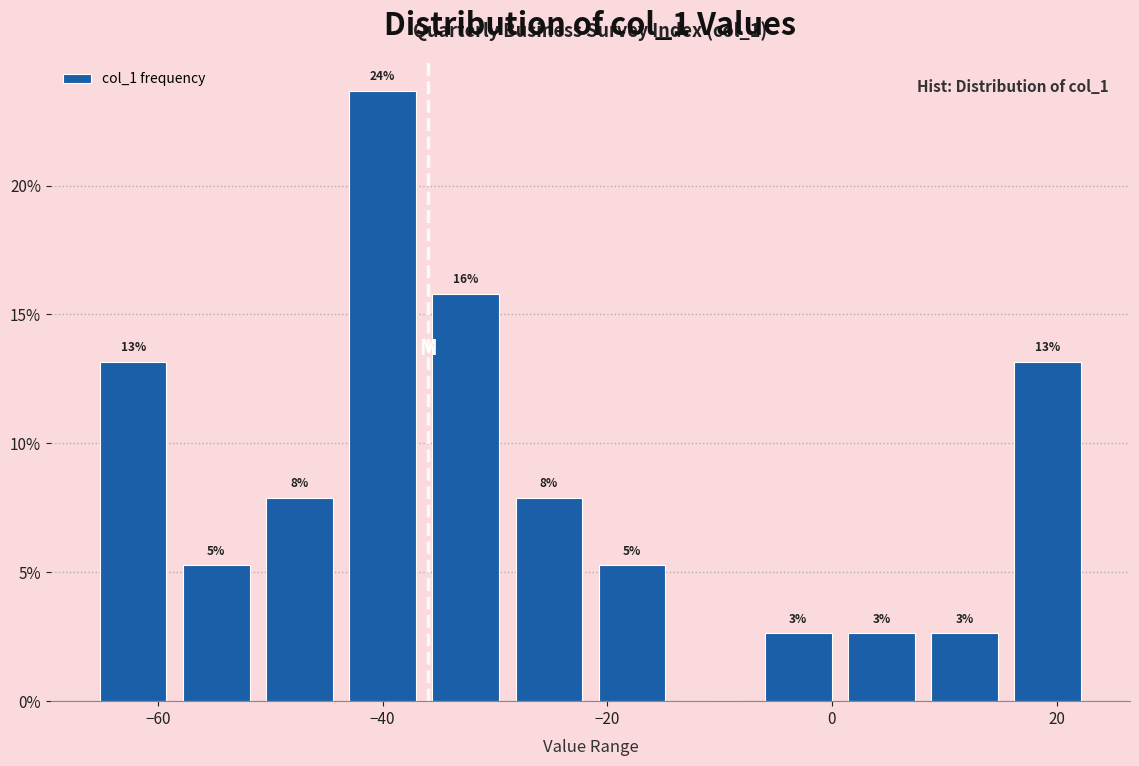

Read against the x-axis, roughly where is the centre of the tallest bar?

-40